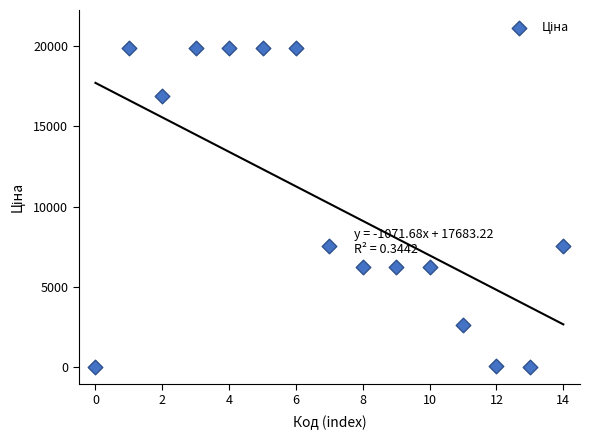

What is the range of Y values (max minus min)?

19799.0